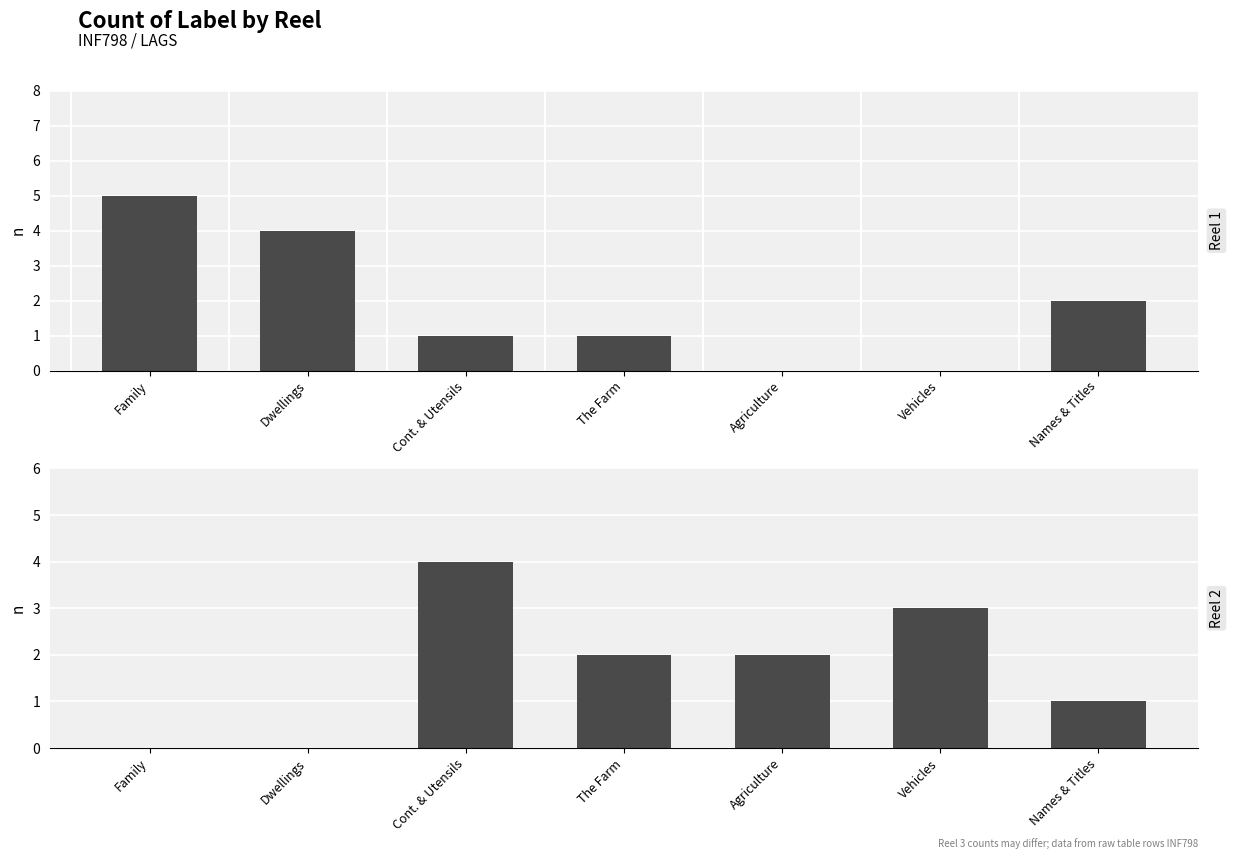

Which series has the largest total across all categories?

Reel 1